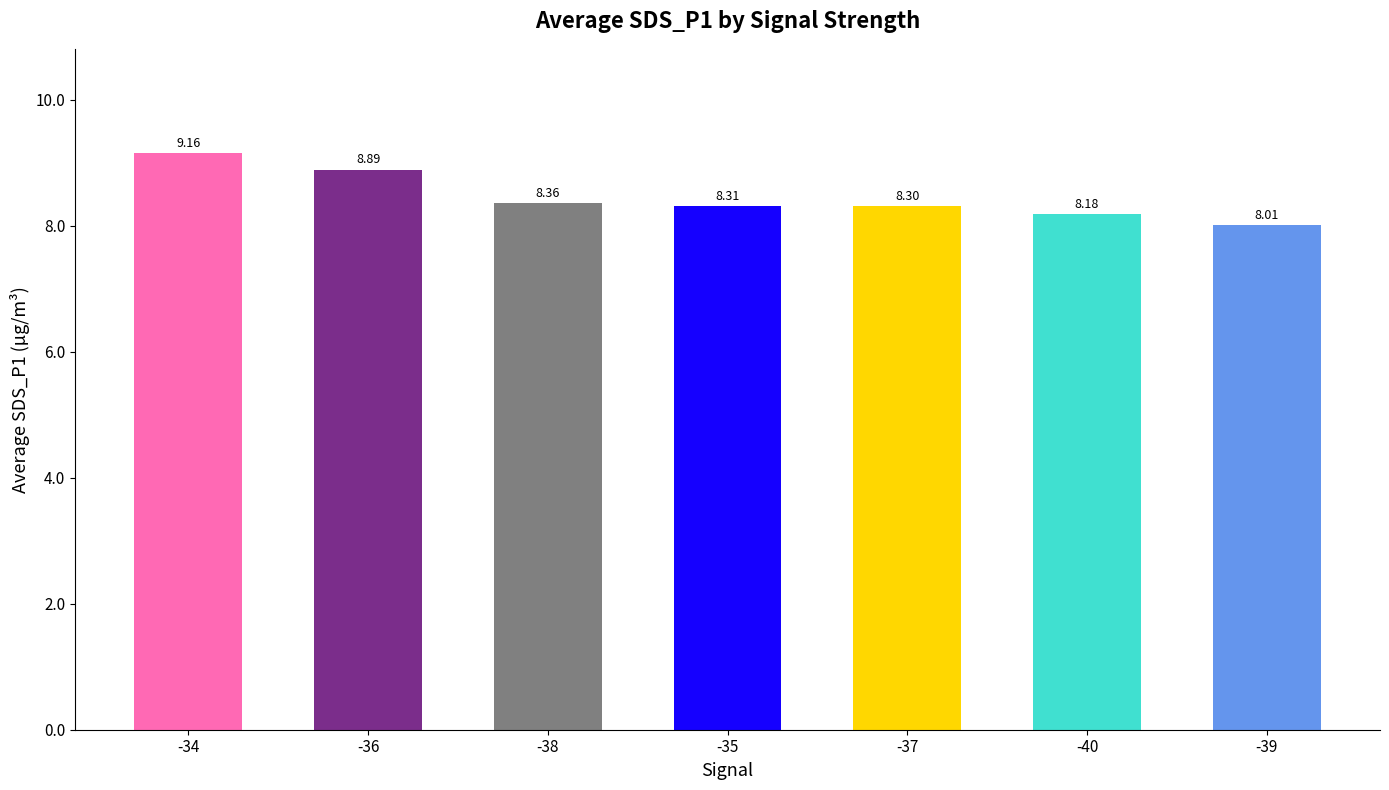

What is the sum of all values?

59.2